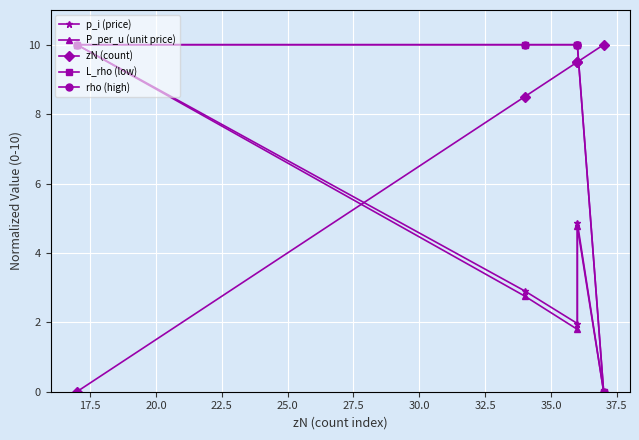

How many values in the P_per_u (unit price) series are below 2?

2